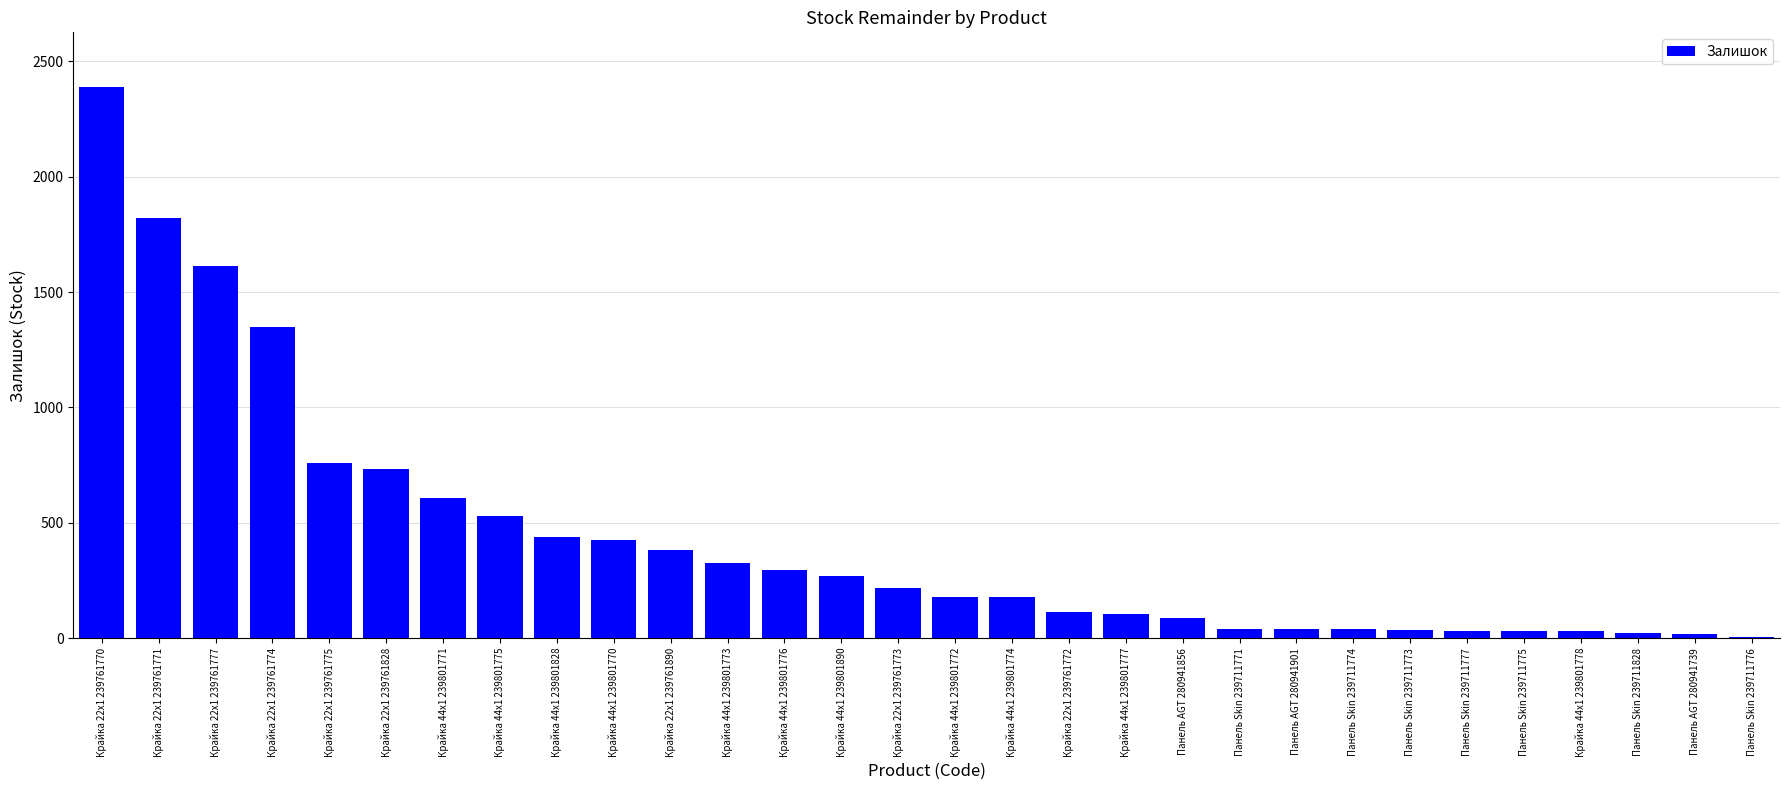

True or false: the data shows 476 at Крайка 44x1 239801773.

False